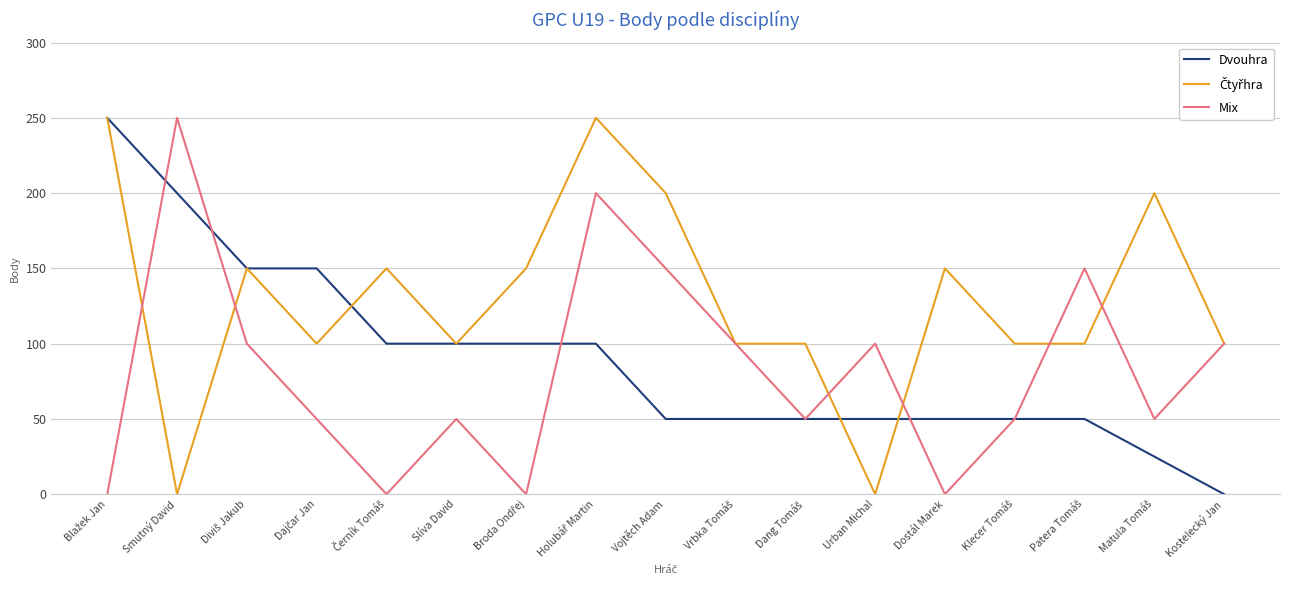

Which series changed the most between Vojtěch Adam and Dostál Marek?

Mix